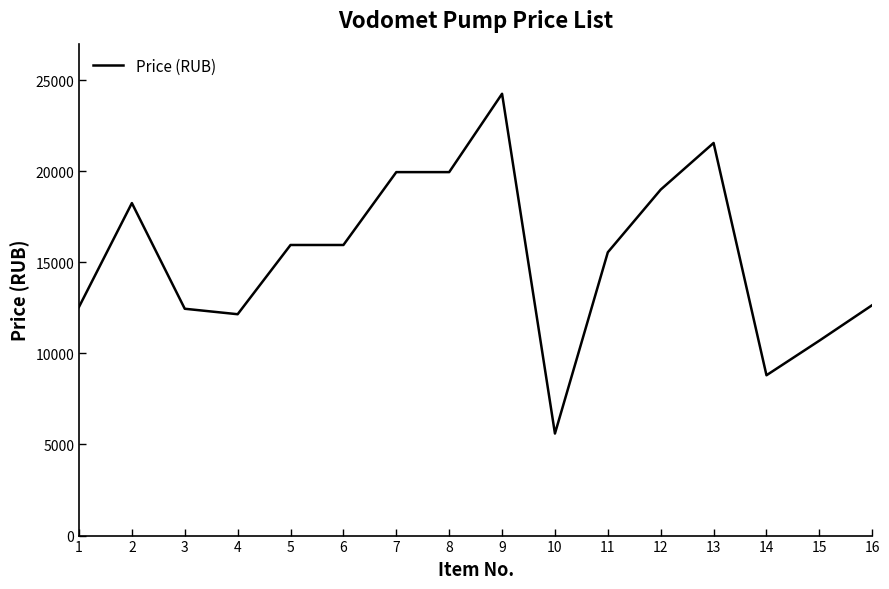

How many lines are shown in the chart?

1